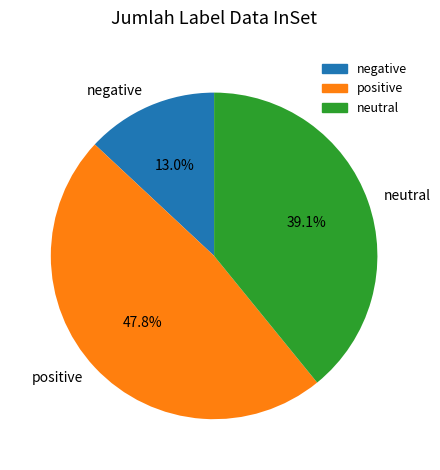

Which has a higher value, negative or neutral?

neutral